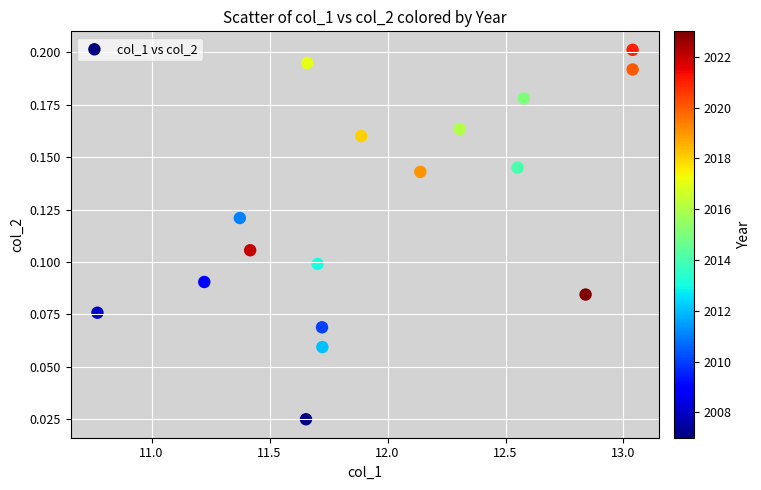

What is the range of X values (max minus min)?

2.3